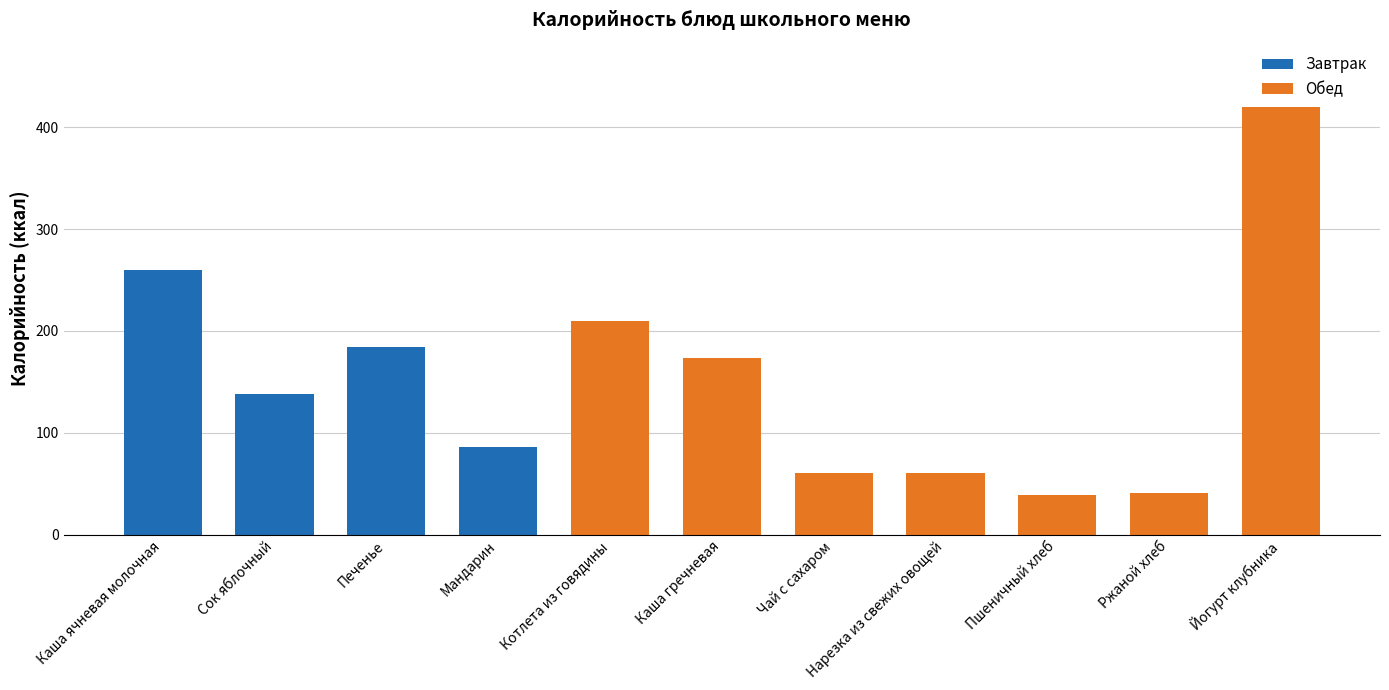

At which label does Завтрак reach its minimum?

Мандарин